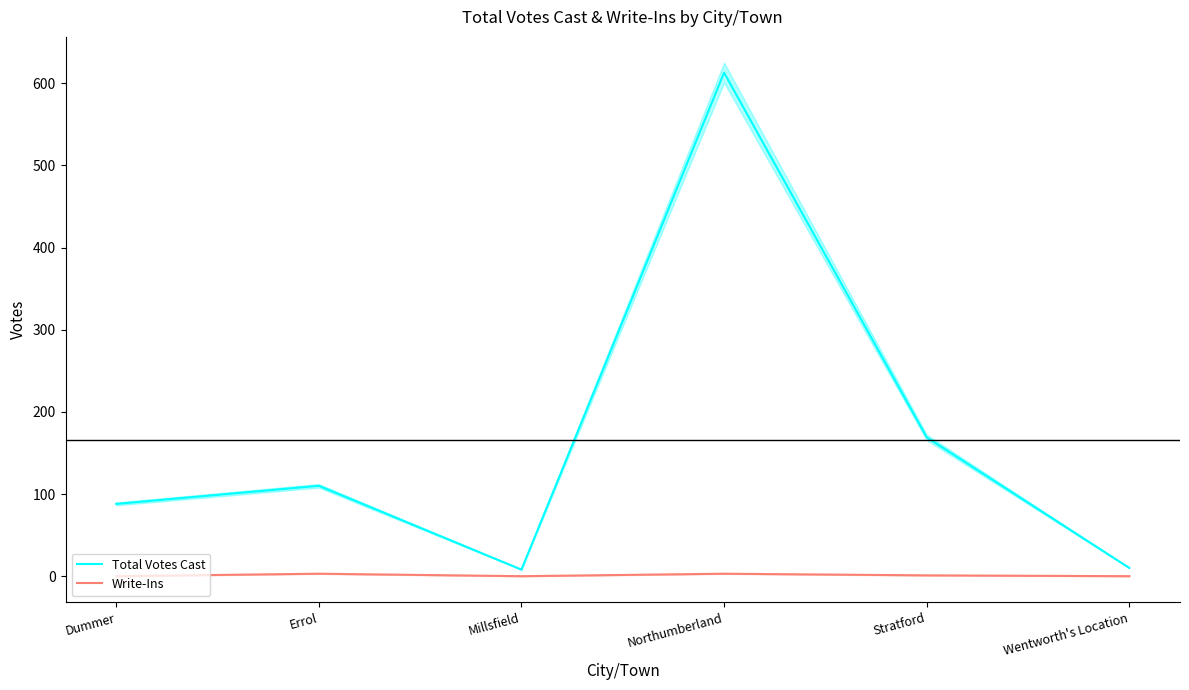

True or false: Write-Ins and Total Votes Cast intersect in this chart.

False